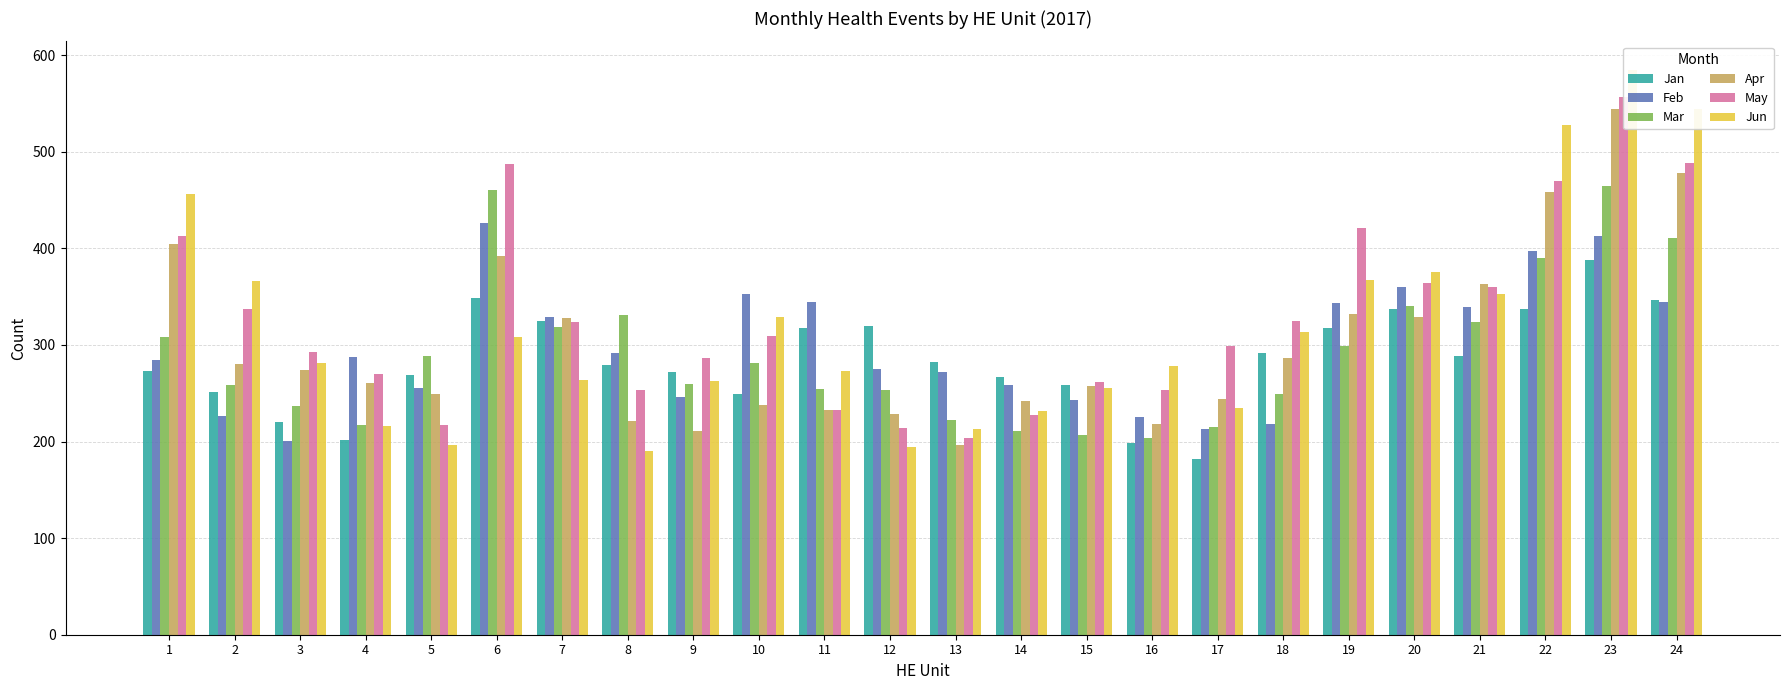

What are all the series names shown in the legend?

Jan, Feb, Mar, Apr, May, Jun